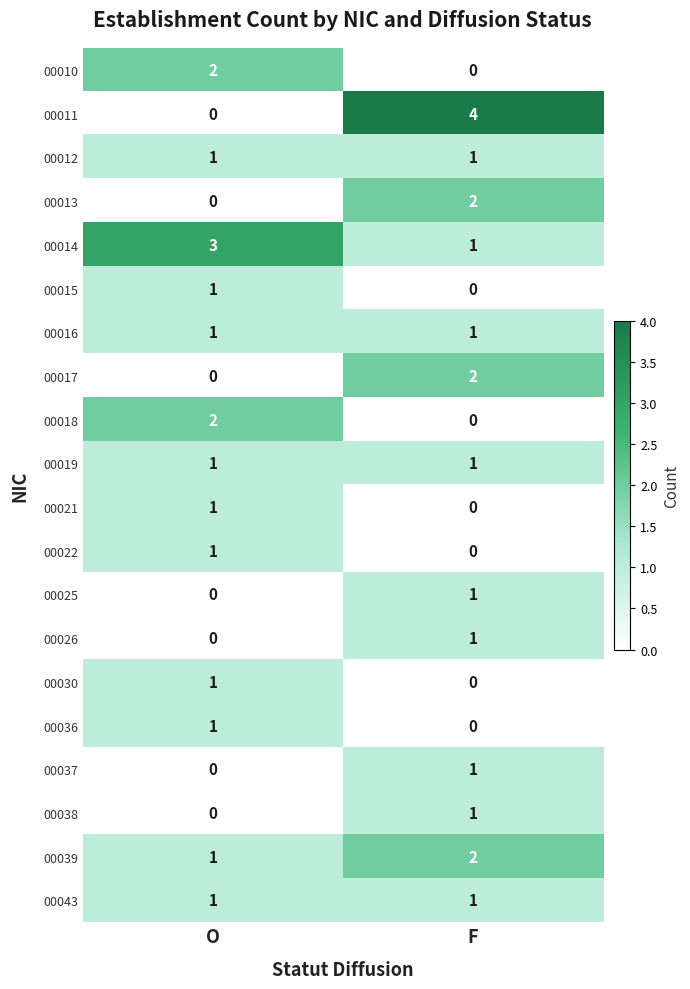

At which category is the sum across all series the highest?

F